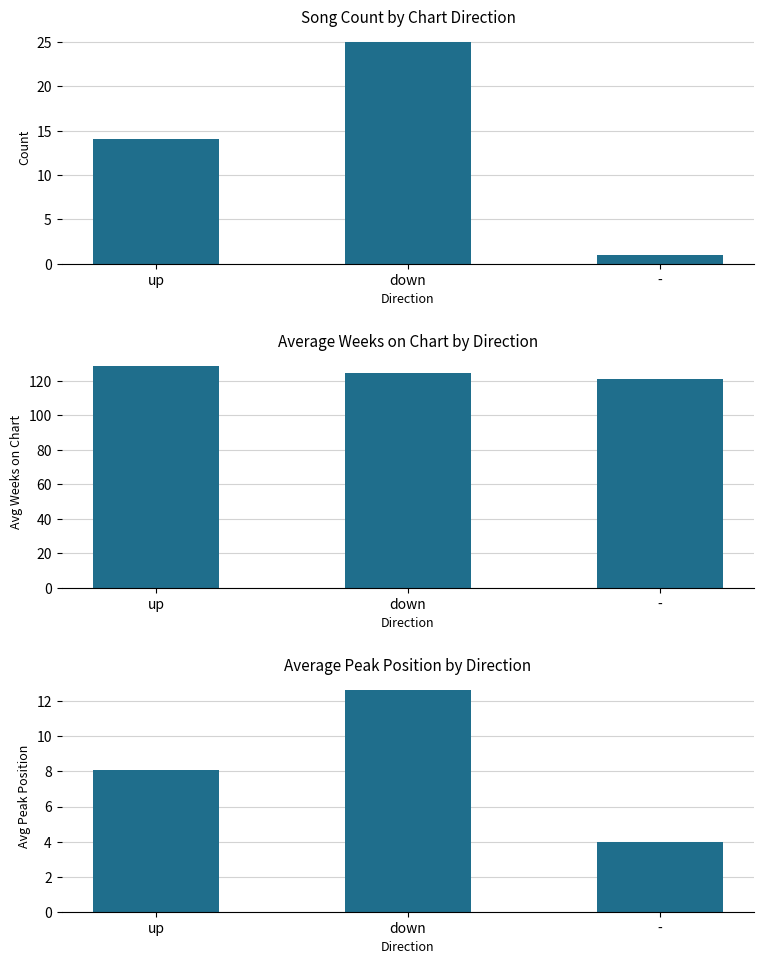

Is it true that avg_weeks equals 201.0 at down?

False